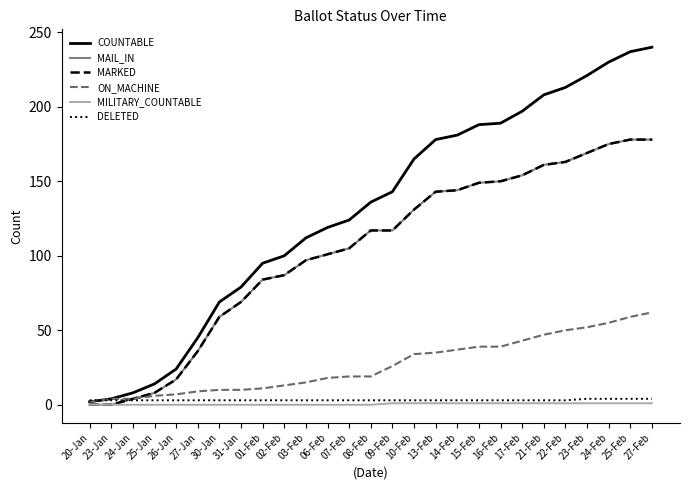

The DELETED series shows 5 at 02-Feb. True or false?

False